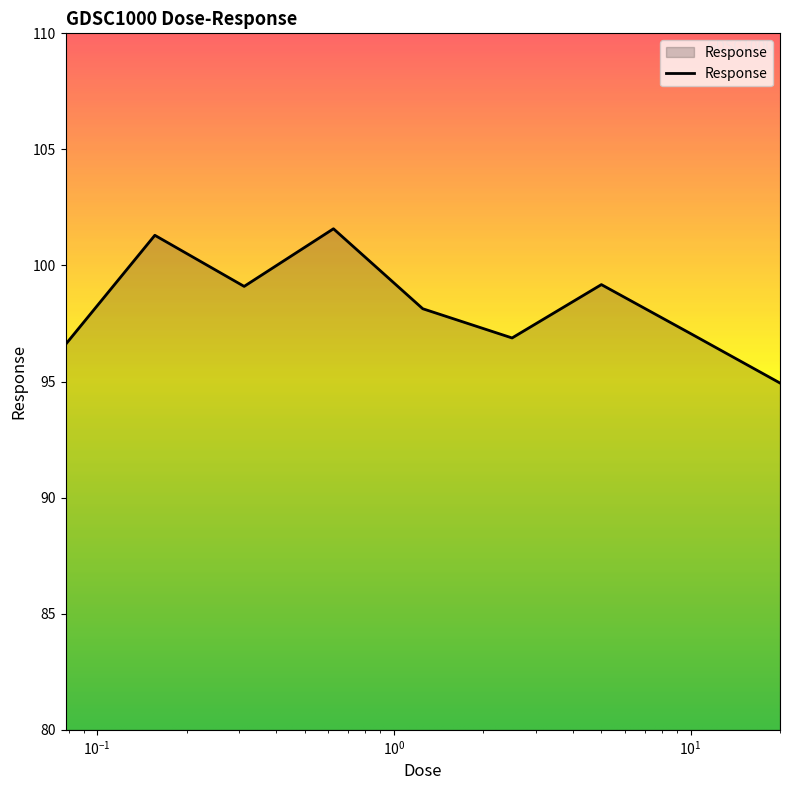

What is the maximum value shown in the chart?

101.6